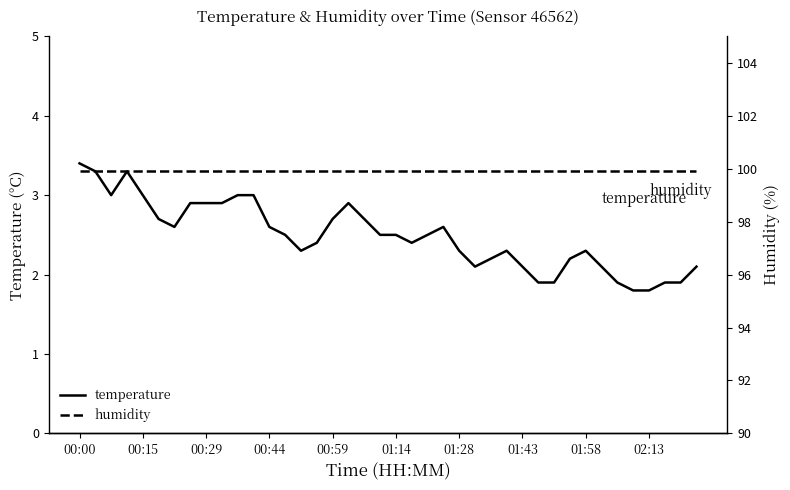

What is the average value of the humidity series?

99.9